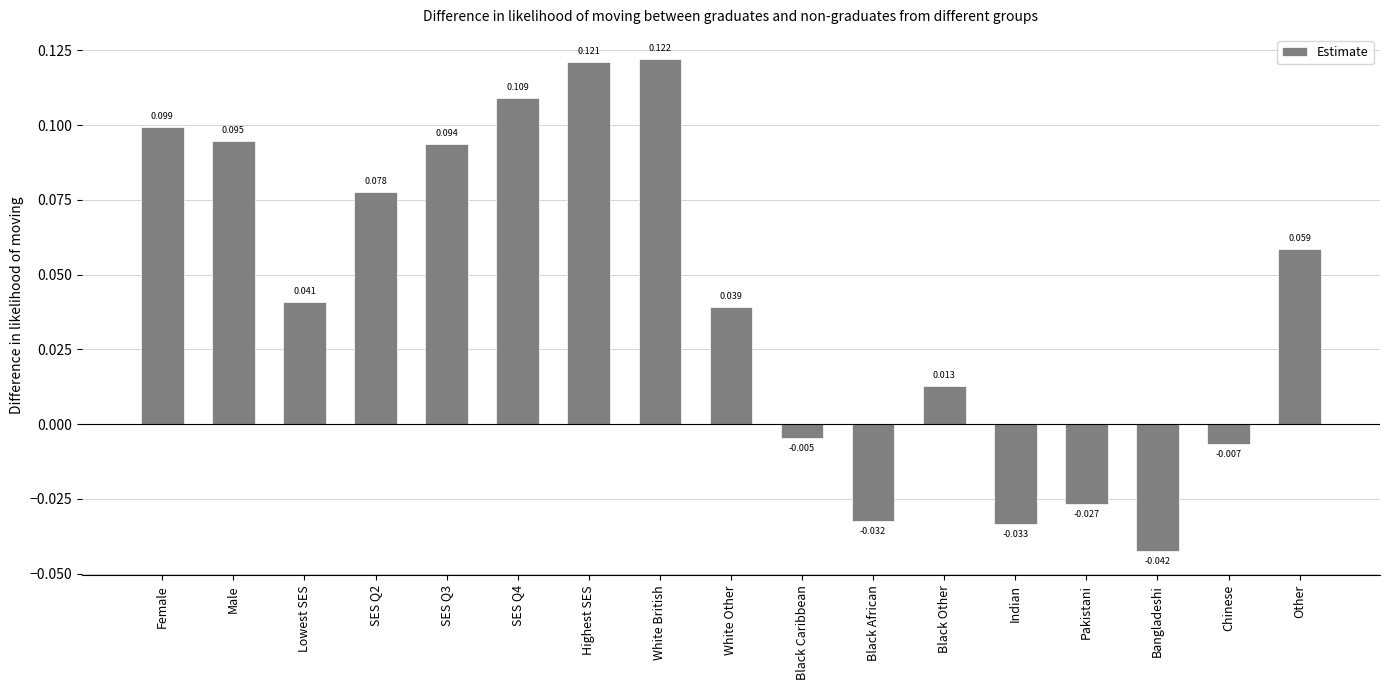

Where is the data nearest to the value 0?

Black Caribbean